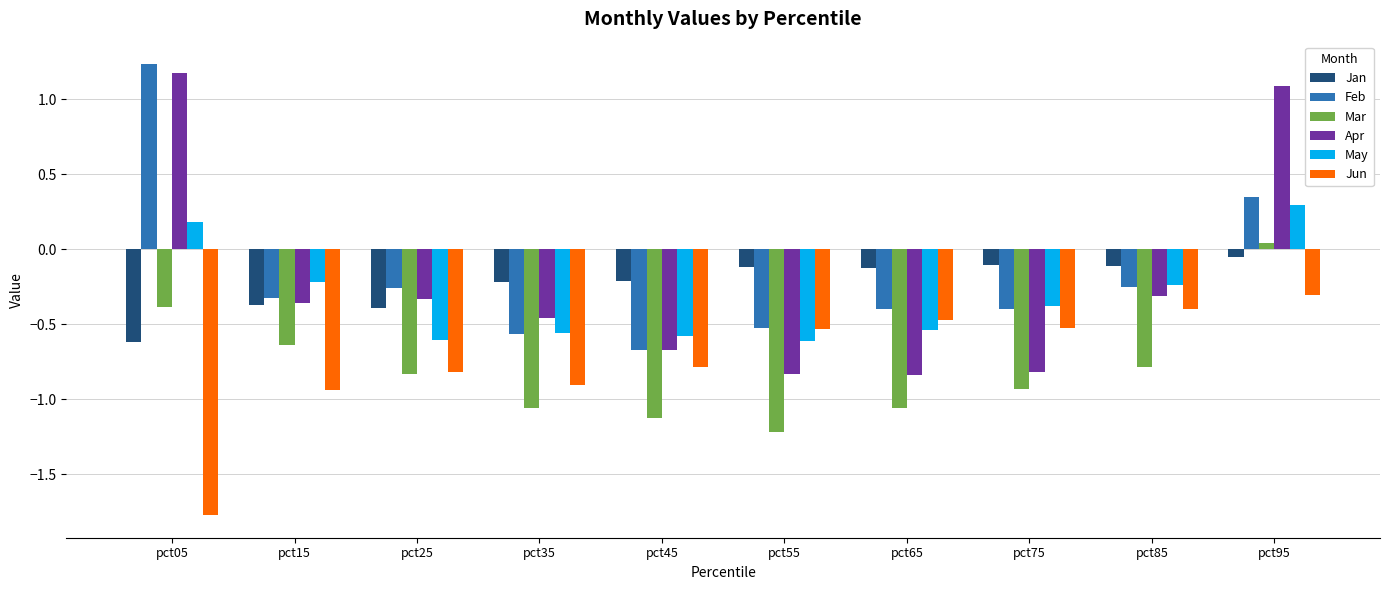

Is the value of Feb at pct65 greater than the value of Jun at pct25?

Yes